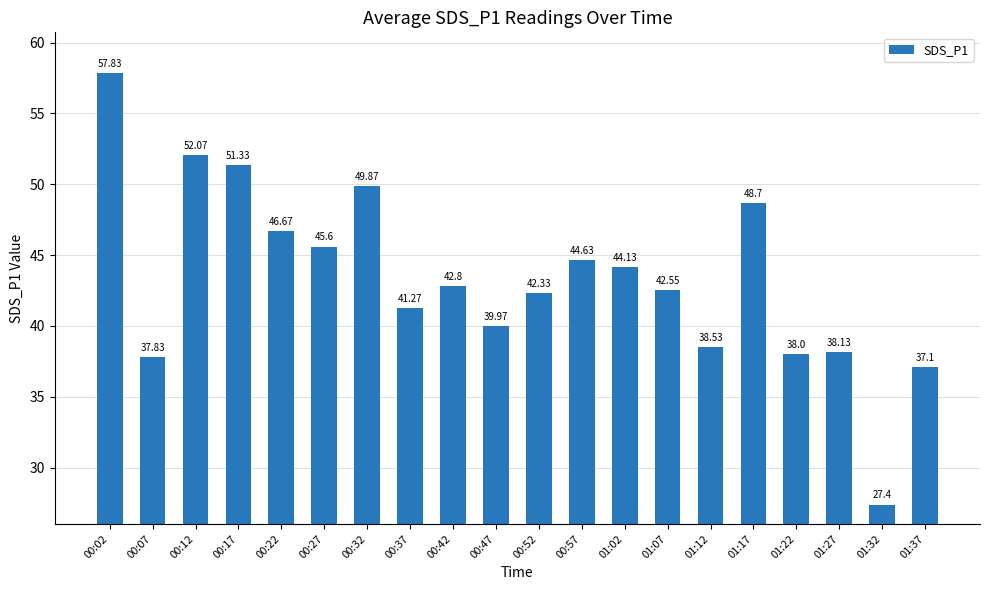

Are the bars grouped side by side (vs. stacked)?

No